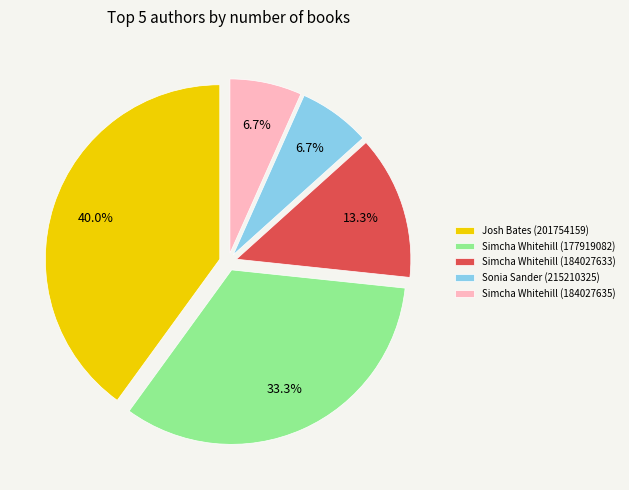

To the nearest percent, what portion does Sonia Sander (215210325) represent?

7%